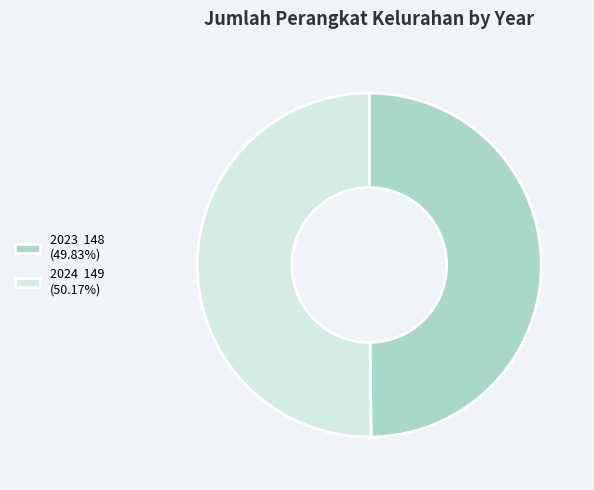

Is it true that 2023 is 59% of the pie?

False